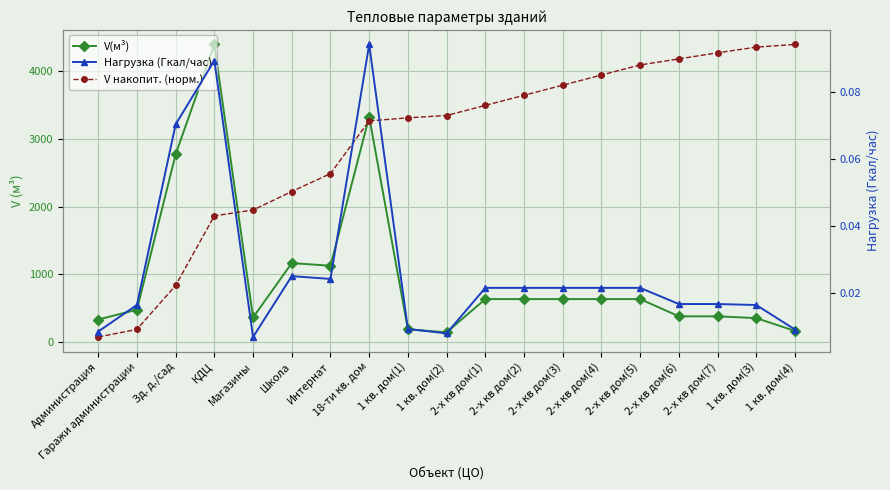

True or false: V(м³) and V накопит. (норм.) cross at least once.

True